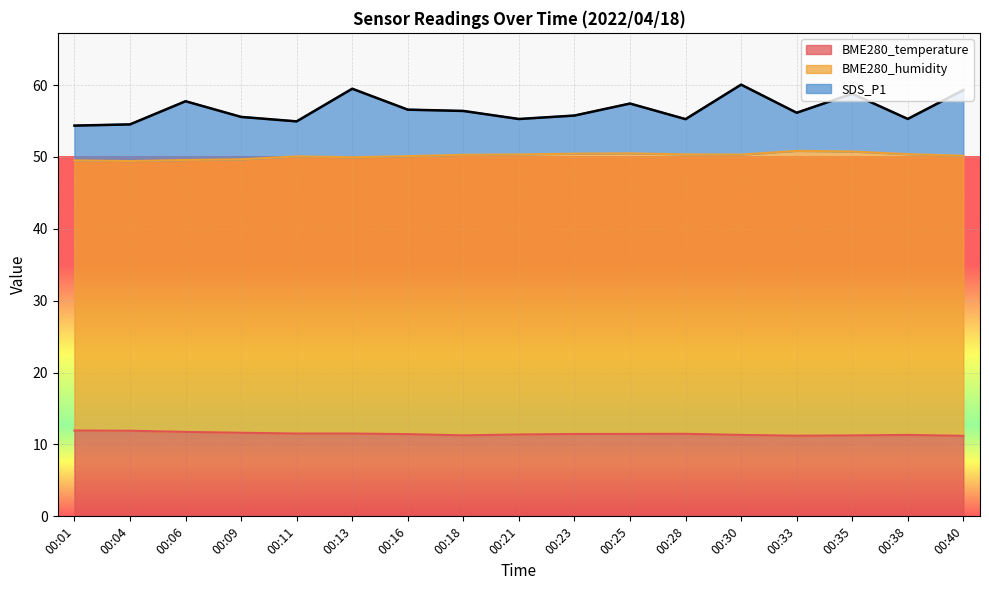

What is the total value across all series at 00:16?

56.6